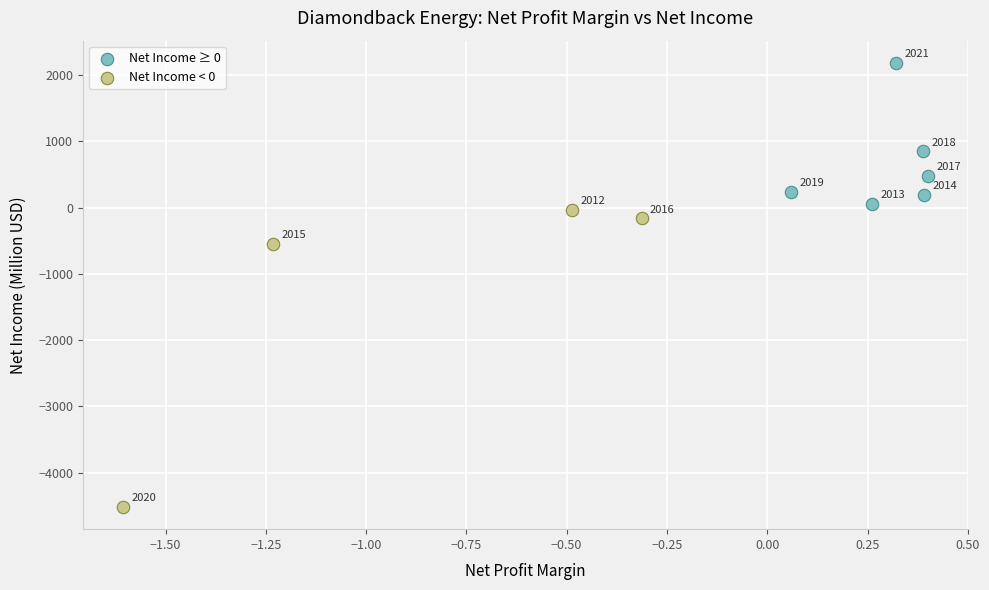

Which series reaches the maximum Y coordinate?

Net Income ≥ 0